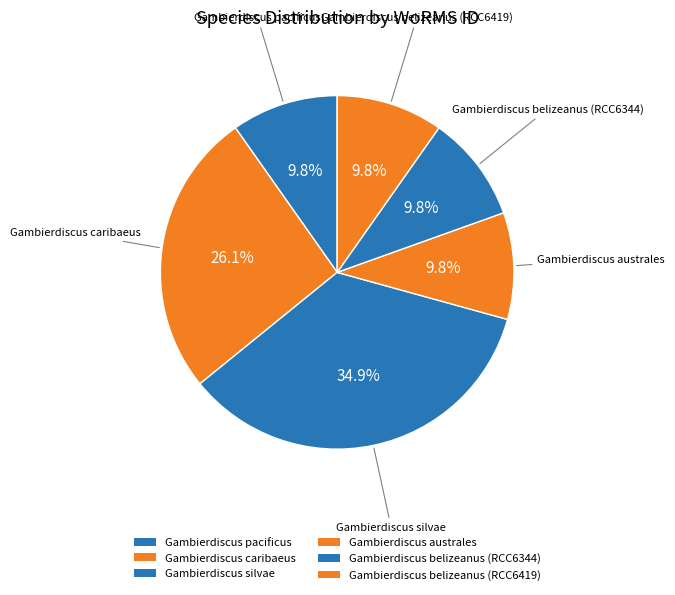

To the nearest percent, what is the combined percentage of Gambierdiscus belizeanus (RCC6344) and Gambierdiscus australes?

20%